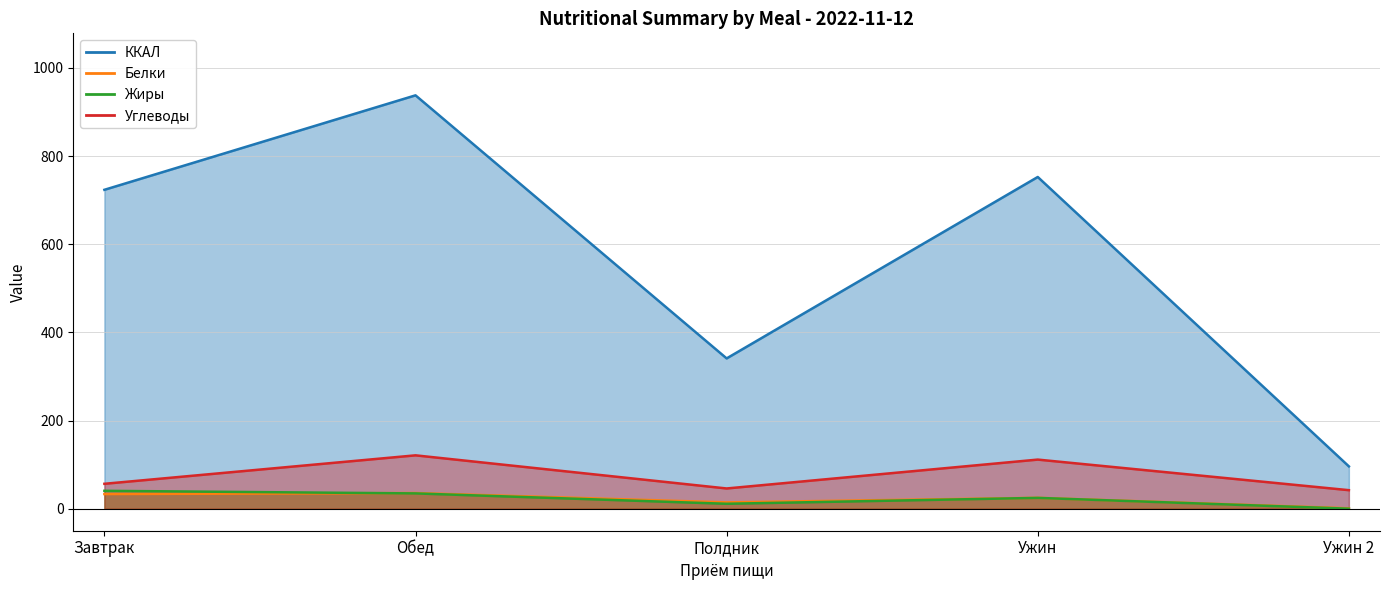

Which has a higher value, Ужин 2 or Завтрак?

Завтрак